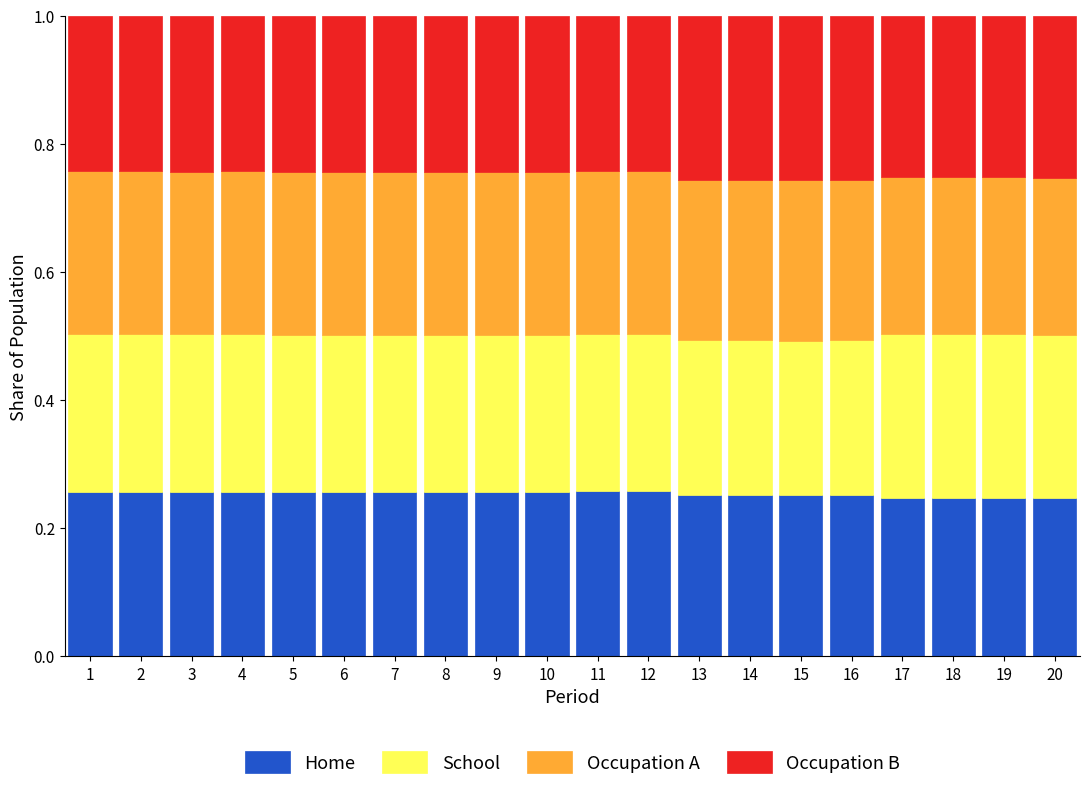

What is the total value across all series at 3?

1.0